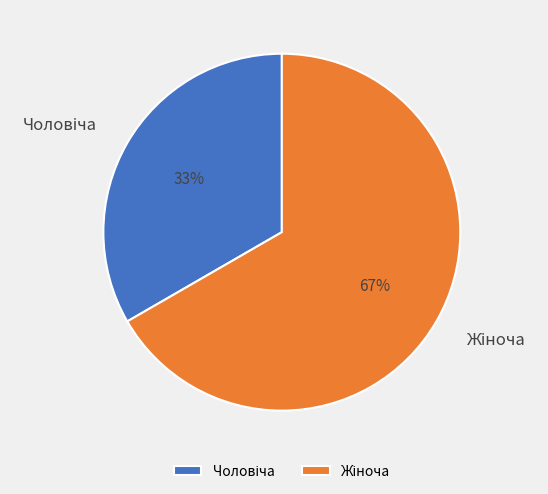

Does any single category account for the majority?

Yes